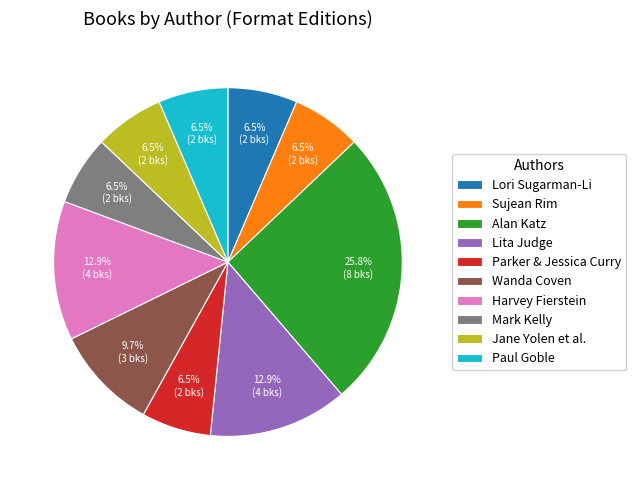

Does any single category account for the majority?

No